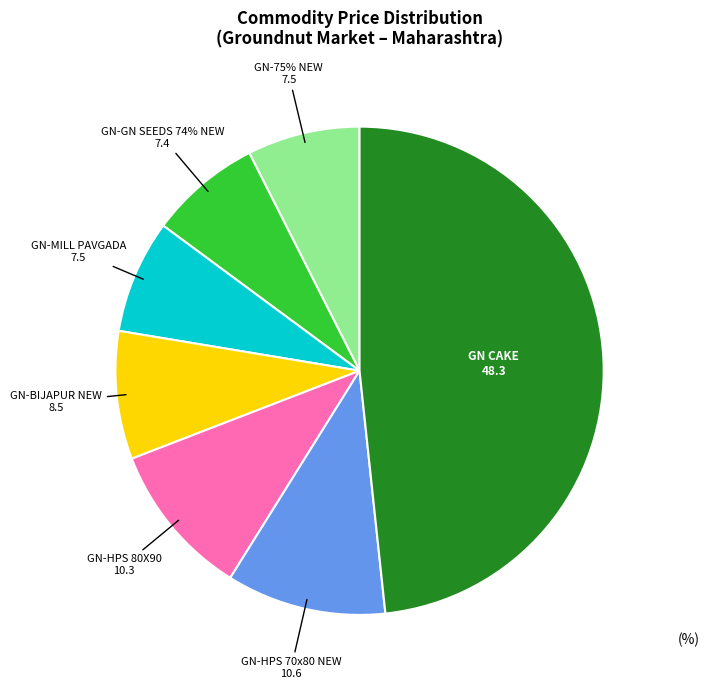

What is the ratio of the value at GN-HPS 70x80 NEW to the value at GN-HPS 80X90?

1.0